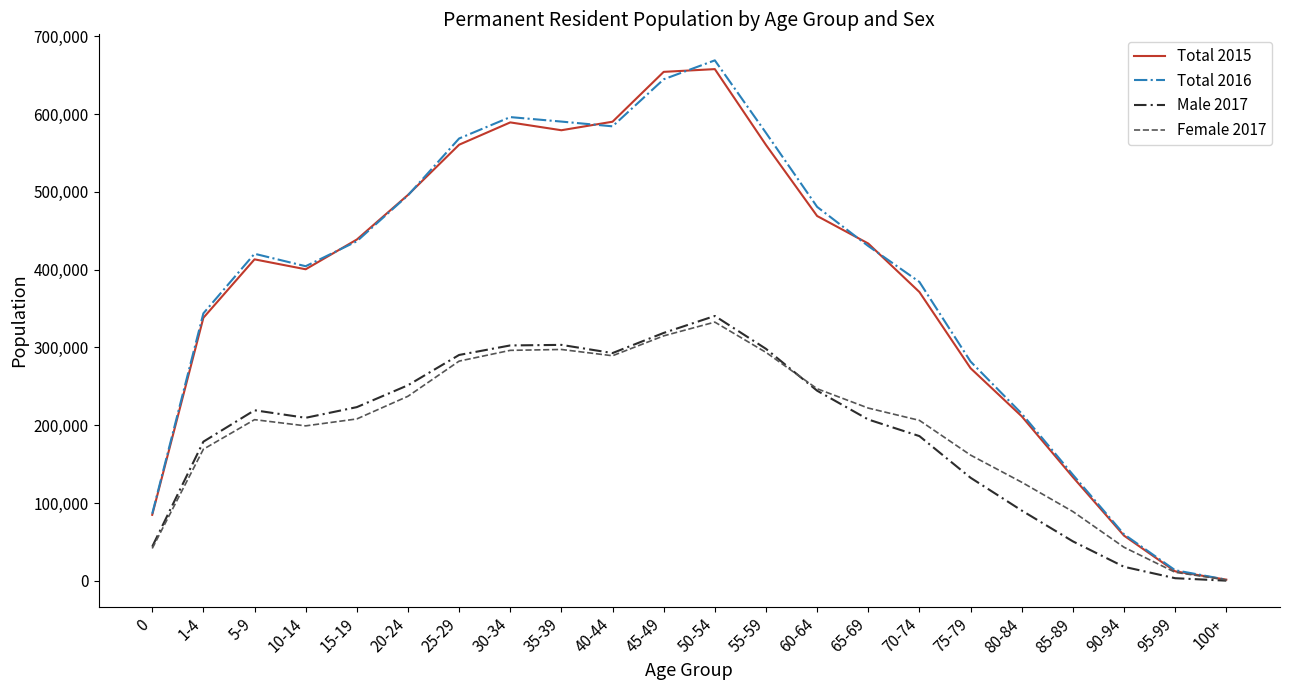

What is the greatest value displayed?

669041